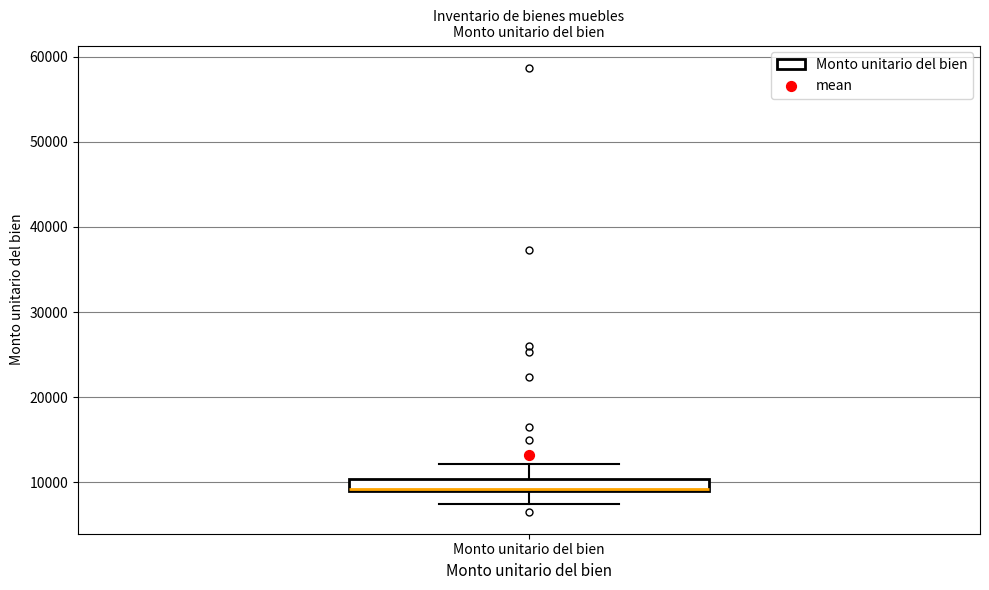

Where does the lower whisker of the box for Monto unitario del bien end on the y-axis? The values are not printed on the chart, so give them approximately, as read against the axis.

7000